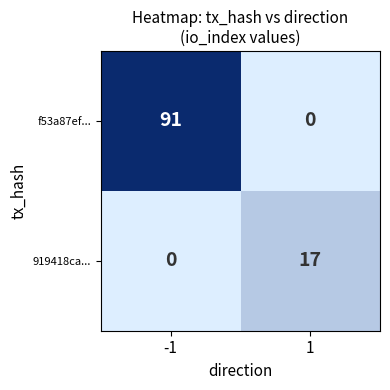

Read the f53a87ef... value at -1, to the nearest 5.

90